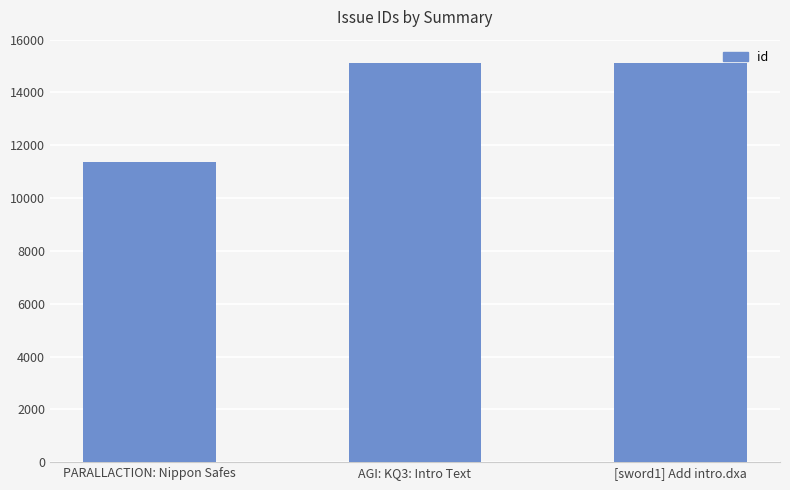

How many series are shown in this chart?

1